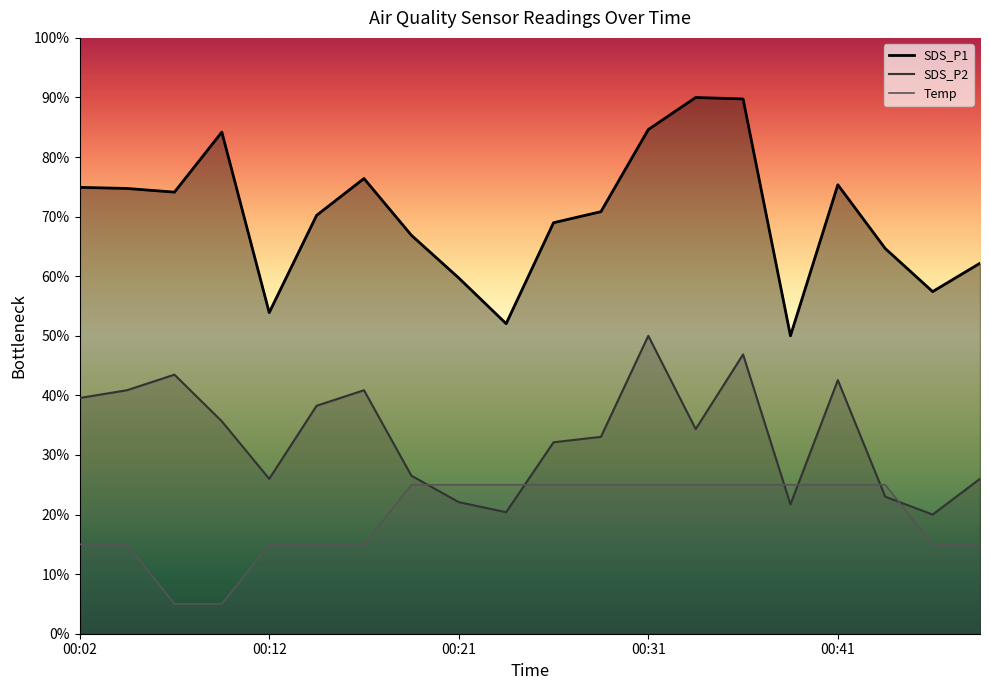

What is the value of the SDS_P2 point at the 6th from the left?

38.3